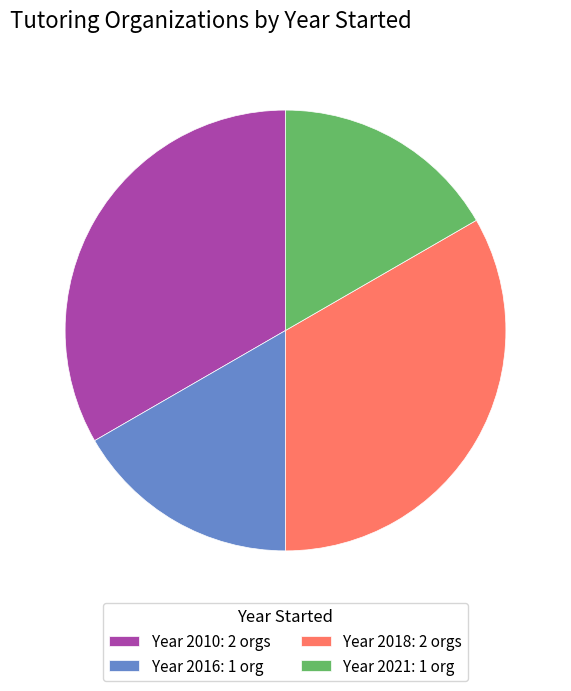

Is it true that Year 2016: 1 org is 29% of the pie?

False